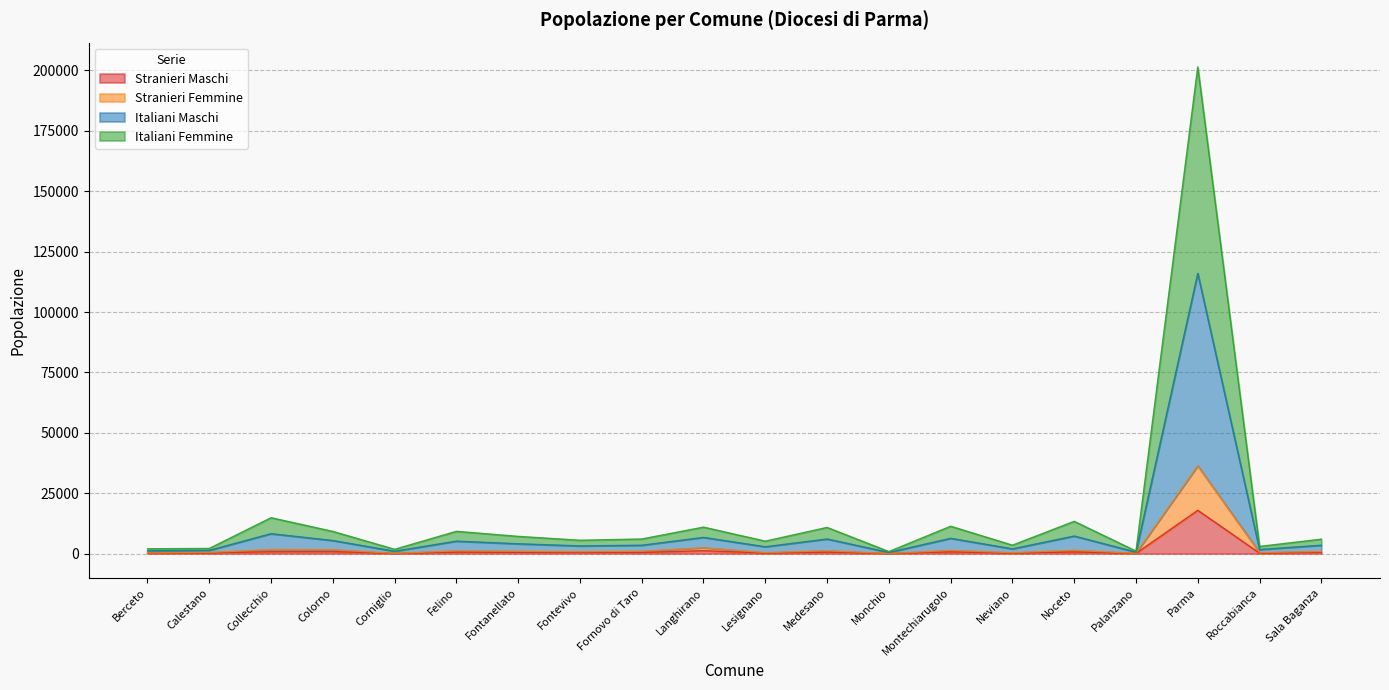

At which category is the sum across all series the highest?

Parma